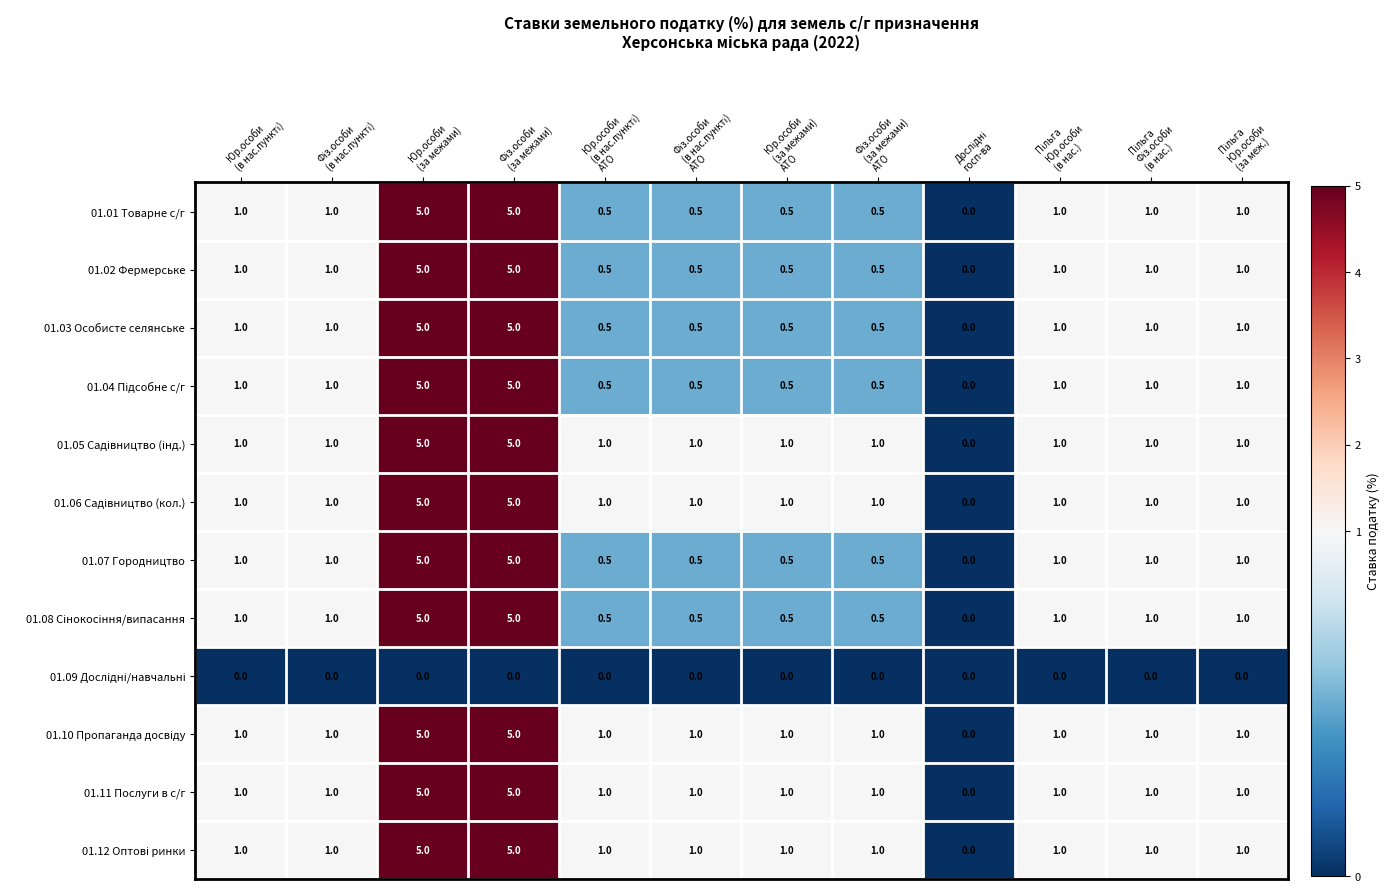

What is the maximum value shown in the chart?

5.0